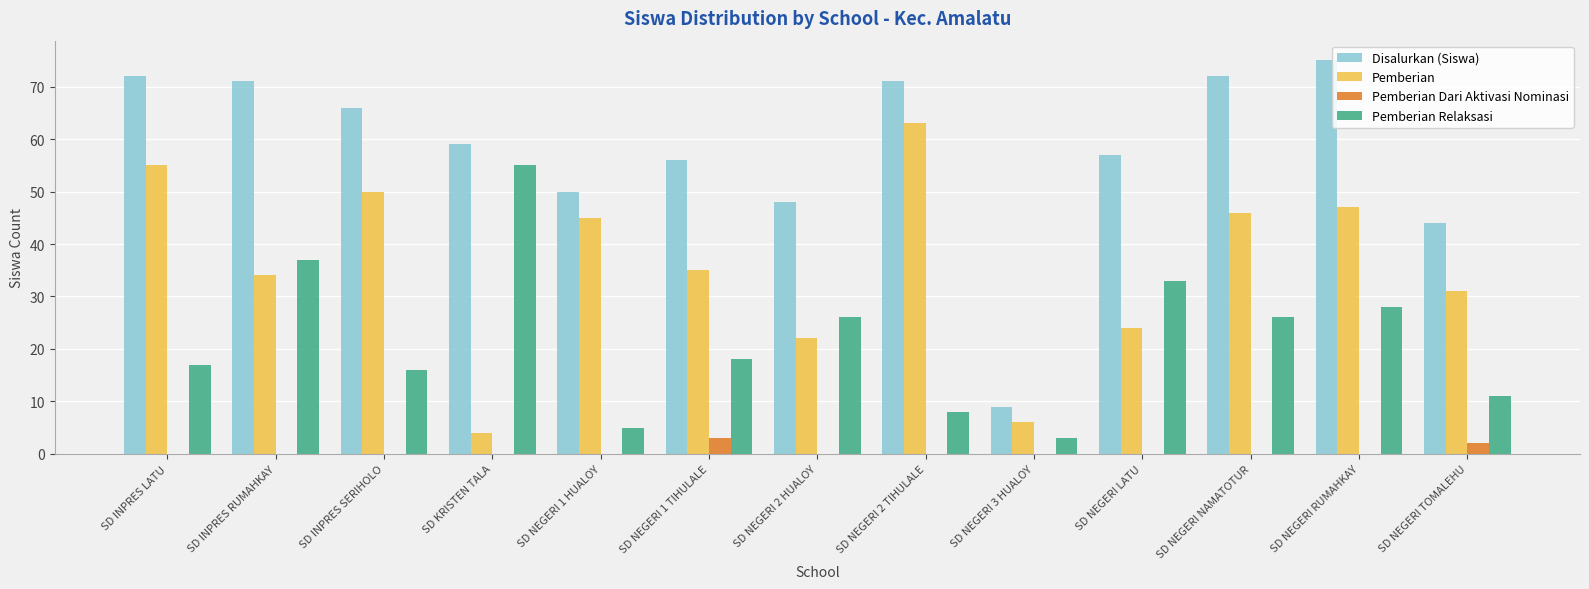

Are the bars grouped side by side (vs. stacked)?

Yes